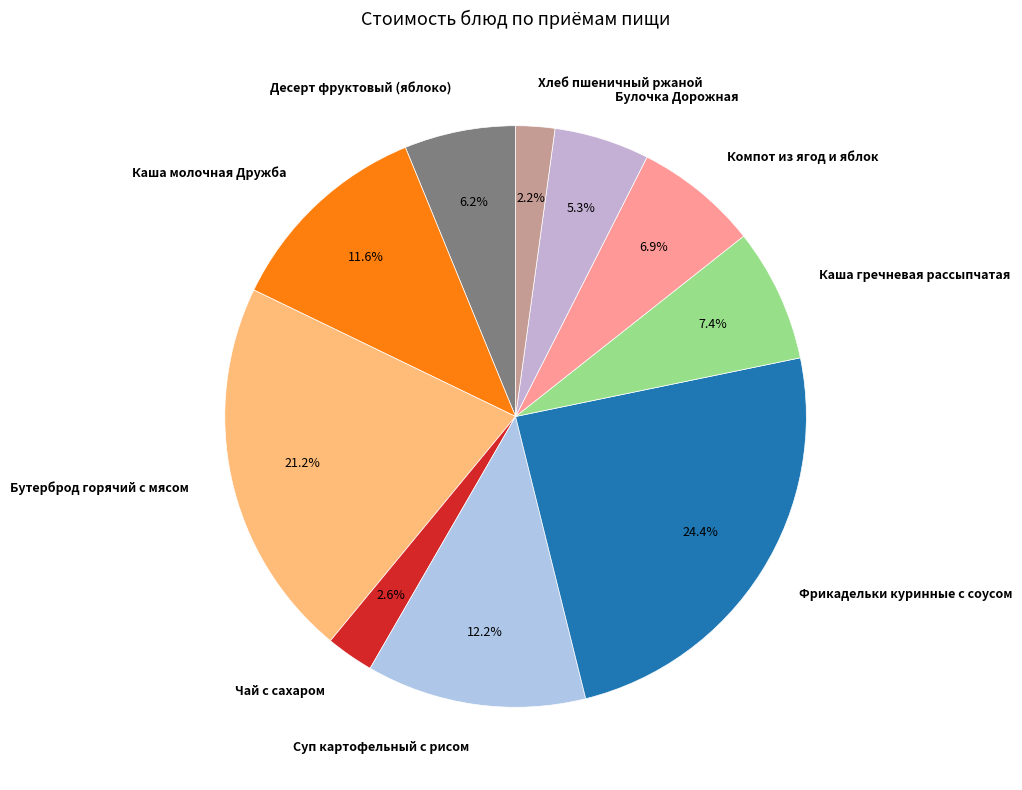

To the nearest percent, what percentage of the pie is Чай с сахаром?

3%